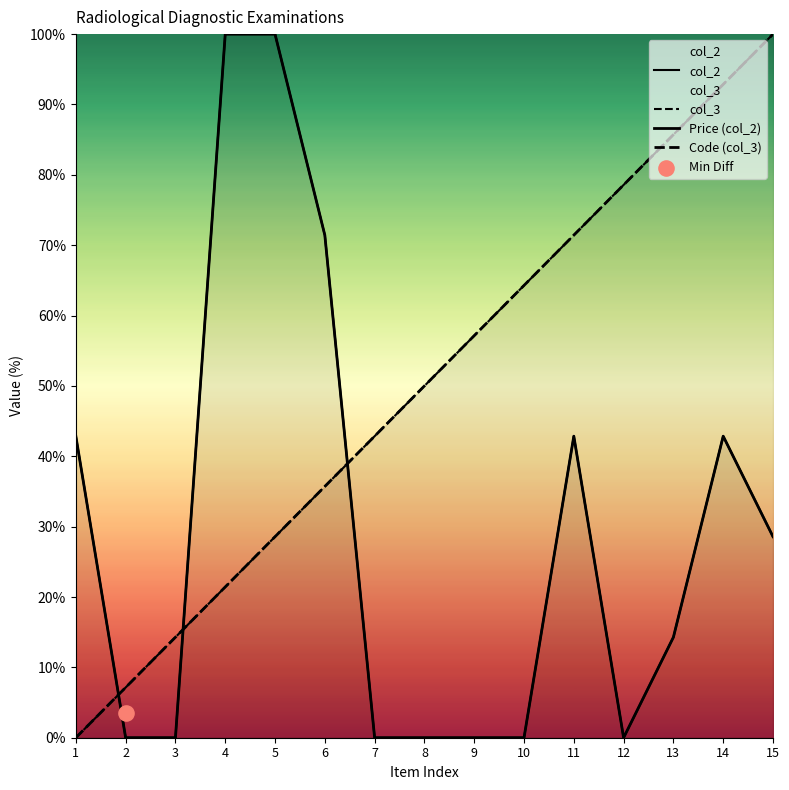

Which series reaches the maximum Y coordinate?

col_2